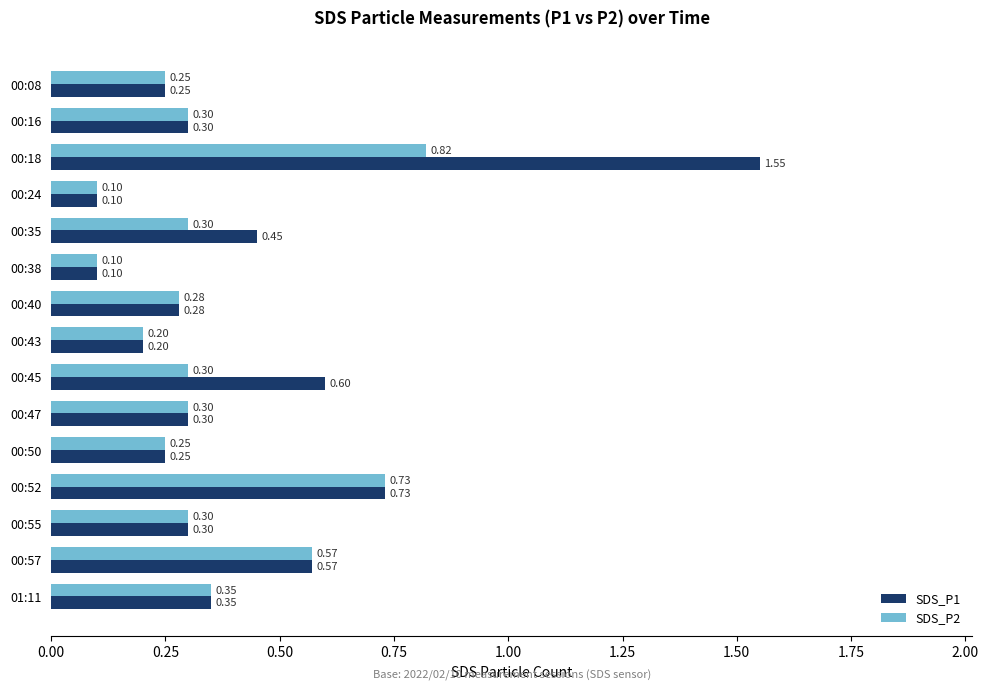

List the series in order of their overall mean, lowest first.

SDS_P2, SDS_P1